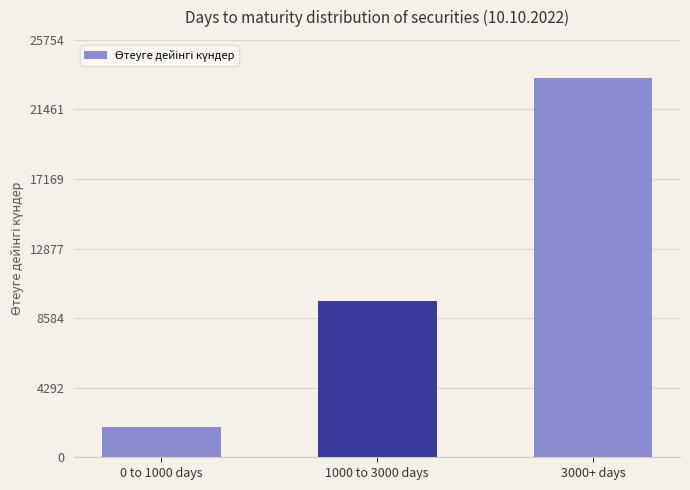

What is the change in value from 0 to 1000 days to 1000 to 3000 days?

+7767